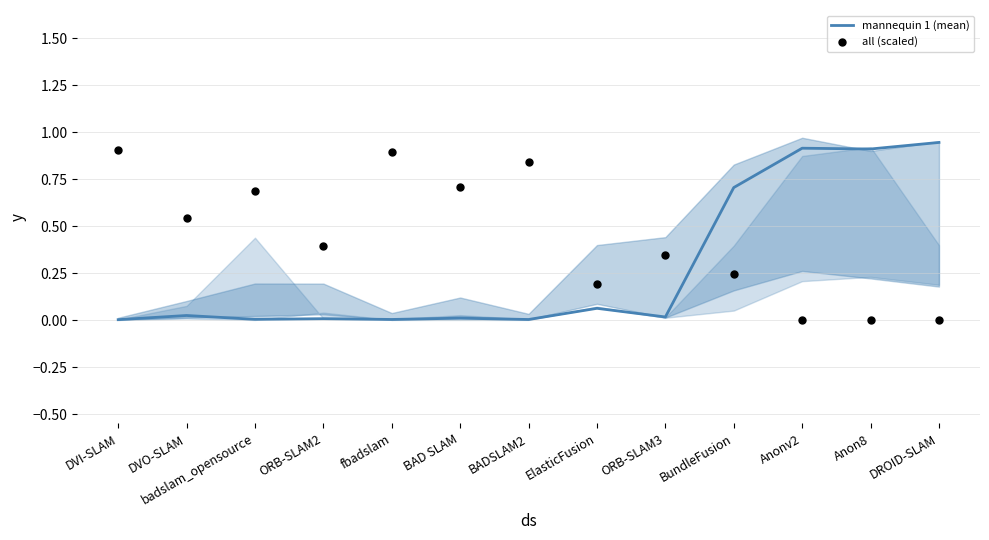

What are all the series names shown in the legend?

mannequin 1 (mean), all (scaled)